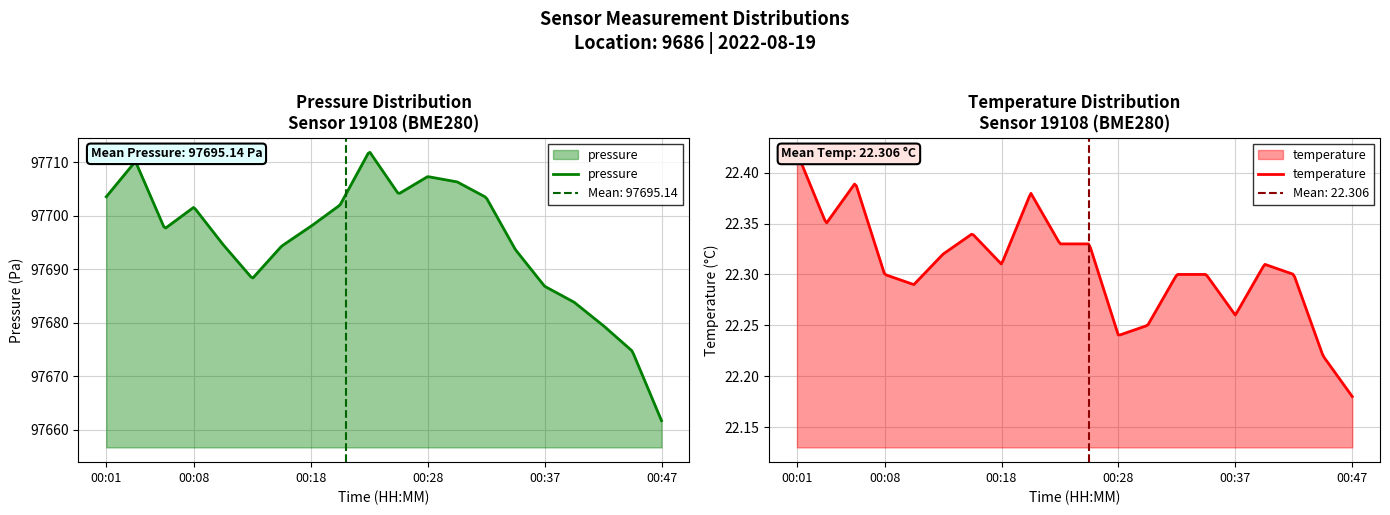

True or false: pressure has more than 2 points higher than both neighbors.

True